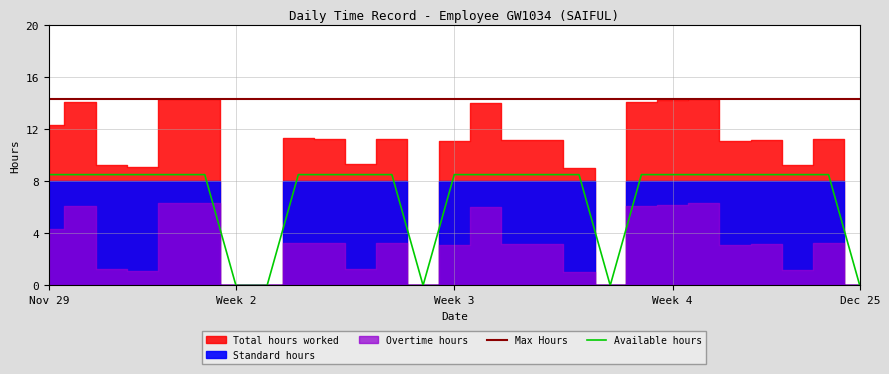

What is the label of the 2nd point from the right?

24